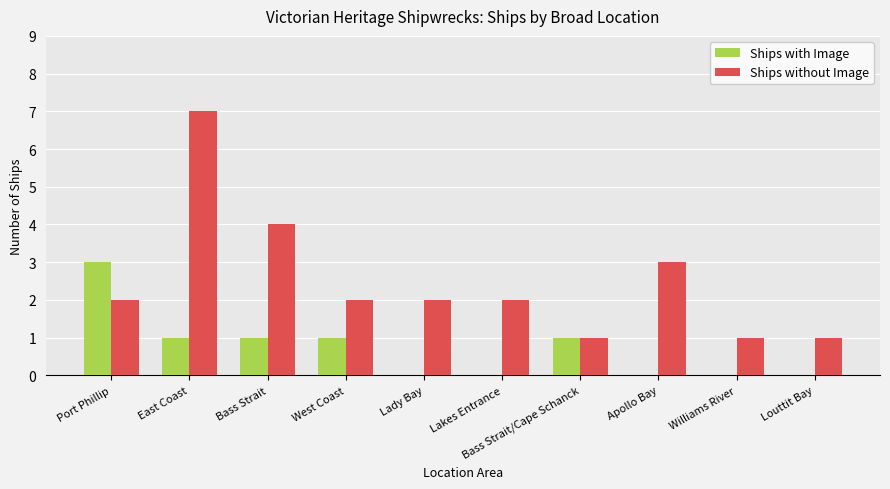

What are all the series names shown in the legend?

Ships with Image, Ships without Image